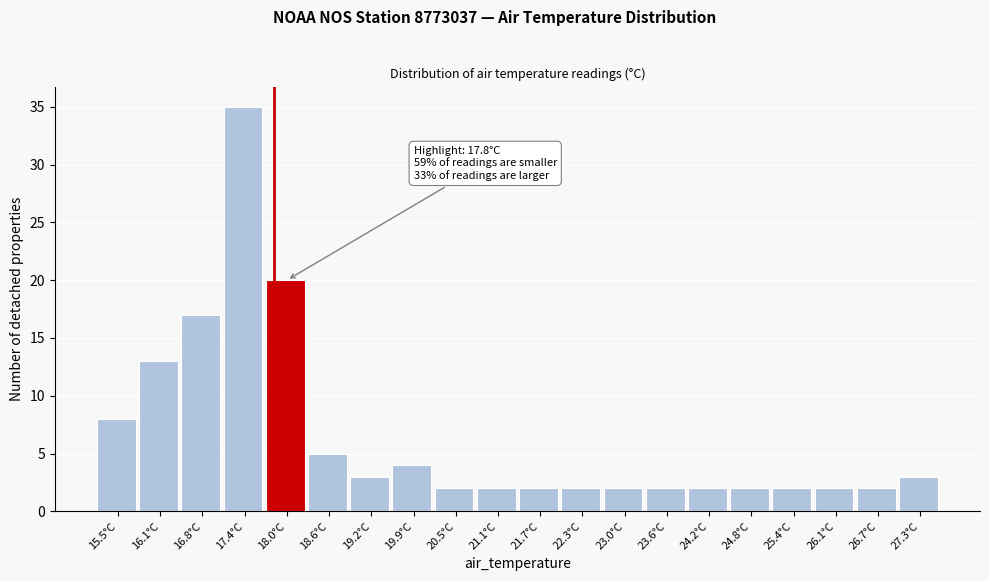

Over which range of the x-axis is the bar tallest?

17.06 to 17.68